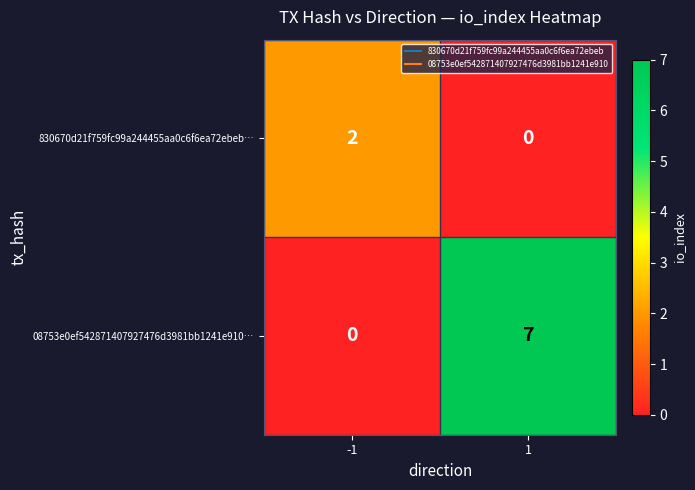

Which series has the largest total across all categories?

08753e0ef542871407927476d3981bb1241e910…